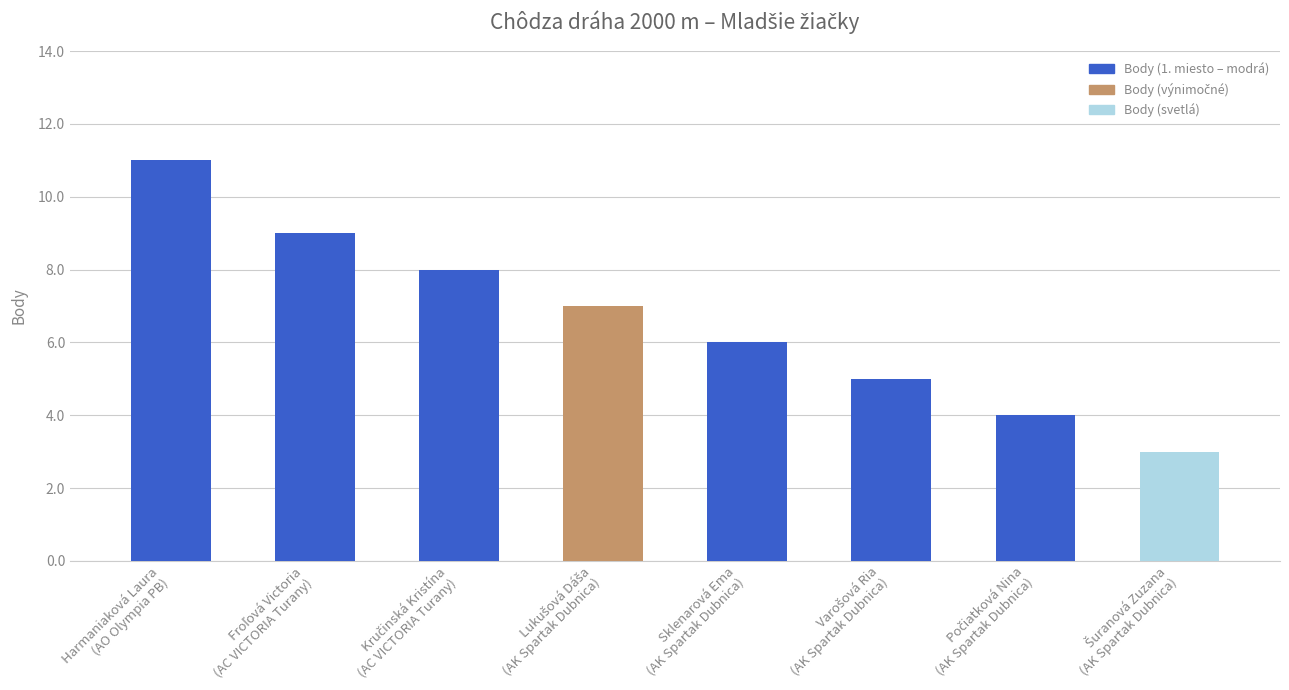

What is the average value?

7